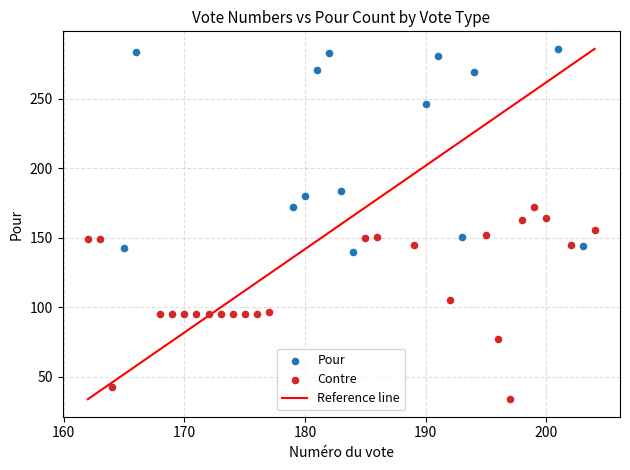

Which series reaches the maximum Y coordinate?

Pour